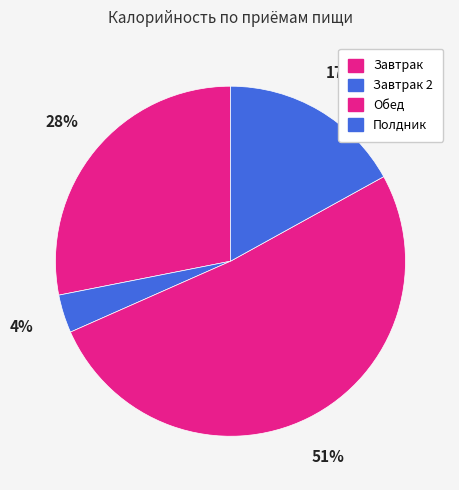

Which slice is the smallest?

Завтрак 2